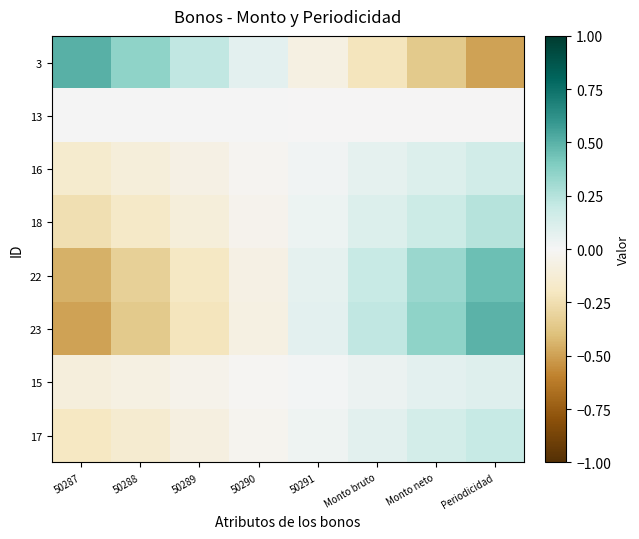

Which label corresponds to the smallest value in the chart?

Periodicidad